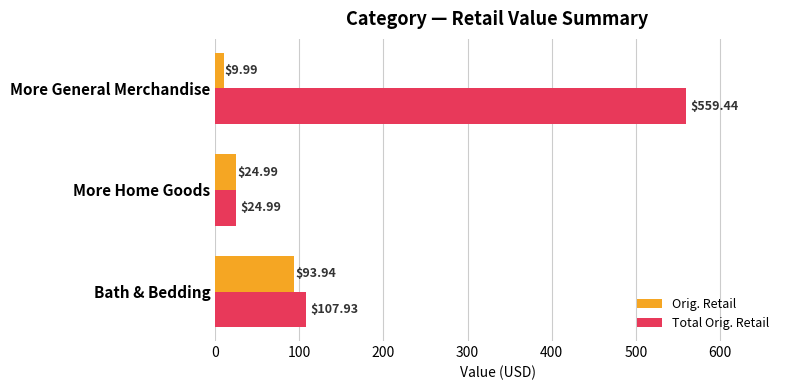

List the series in order of their overall mean, lowest first.

Orig. Retail, Total Orig. Retail